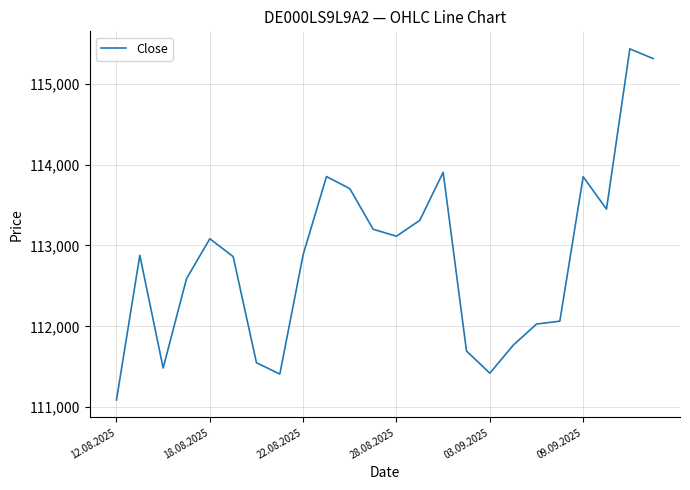

What is the difference between the maximum and minimum values?

4340